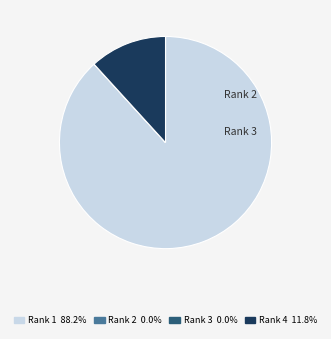

Does any single category account for the majority?

Yes